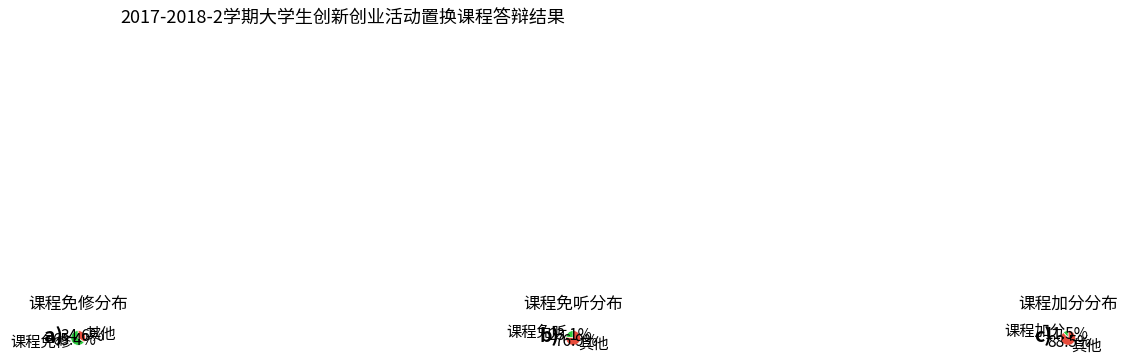

The 课程免听 slice represents 32% of the pie. True or false?

False